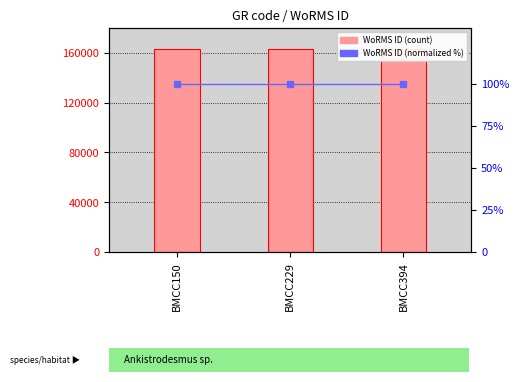

What is the sum of the WoRMS ID (normalized %) values at BMCC229 and BMCC150?

200